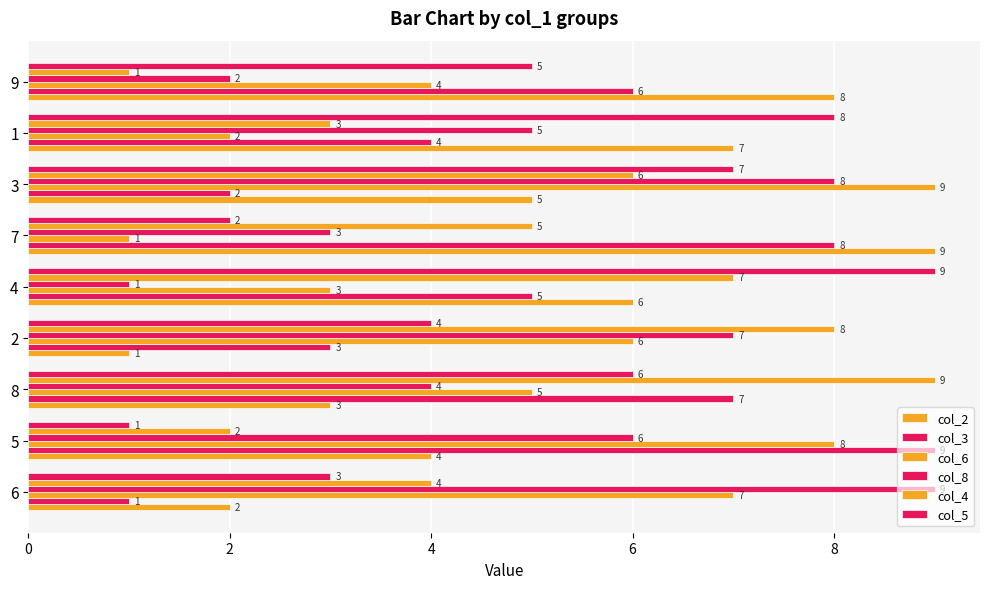

How many values in the col_4 series are below 5?

4